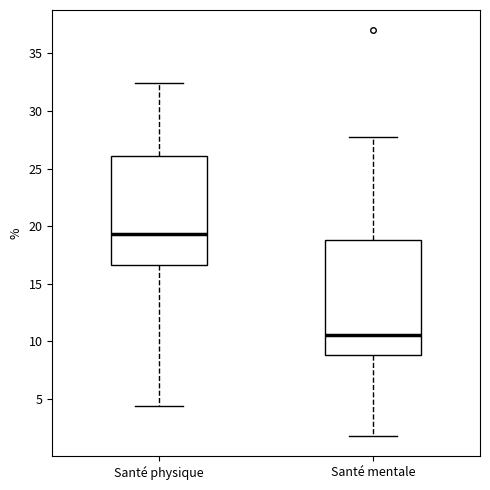

Reading left to right, read every box against the y-axis: the position of its median line, the range the box covers, and the ends of its whiskers. The values are not printed on the chart, so give them approximately, as read against the axis.

Santé physique: median 19.5, box 16.5 to 26.0, whiskers 4.5 to 32.5
Santé mentale: median 10.5, box 9.0 to 19.0, whiskers 2.0 to 27.5